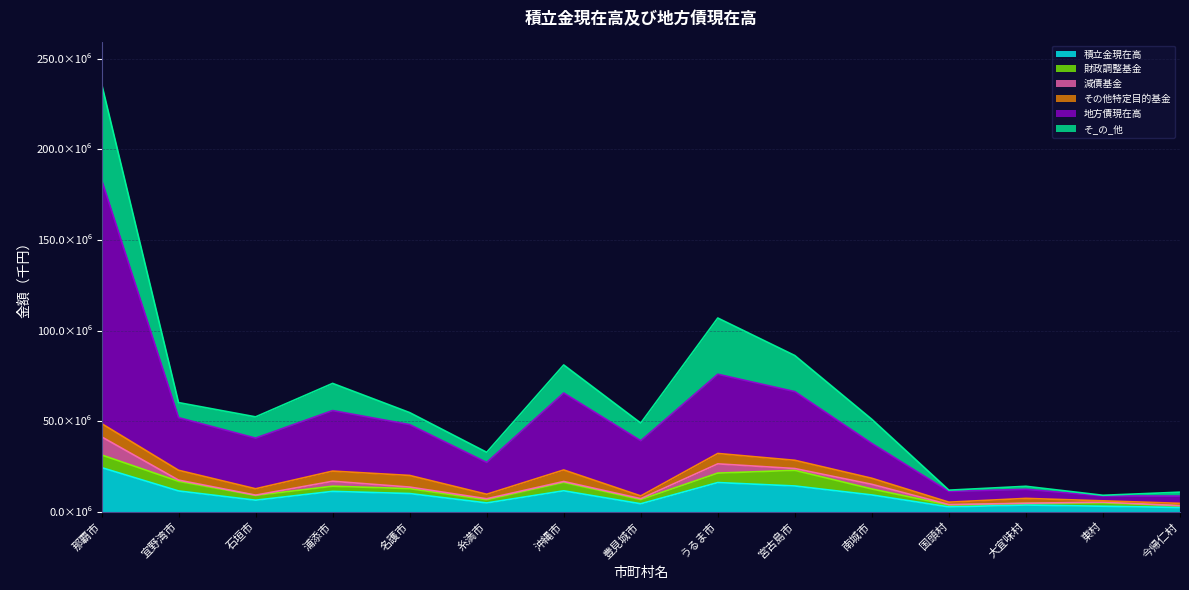

What is the minimum value for 積立金現在高?

2293137